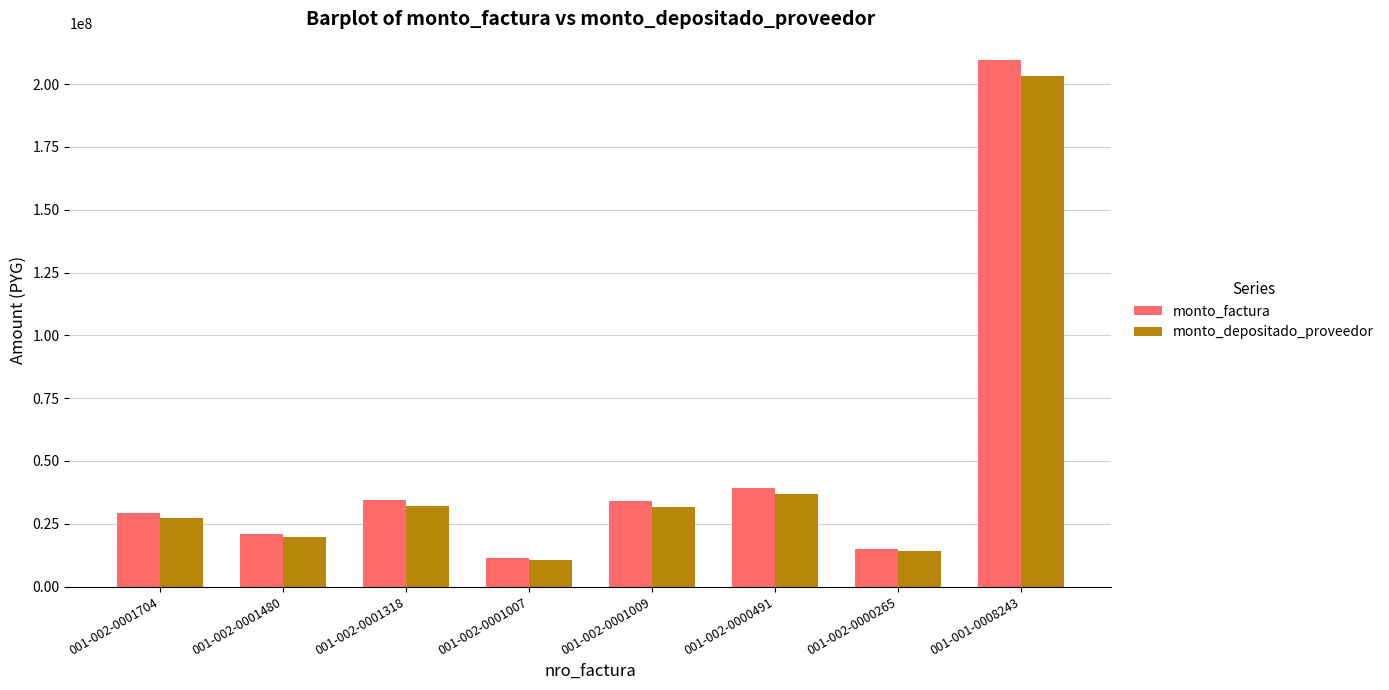

What is the difference between the highest and lowest values at 001-002-0001007?

762960